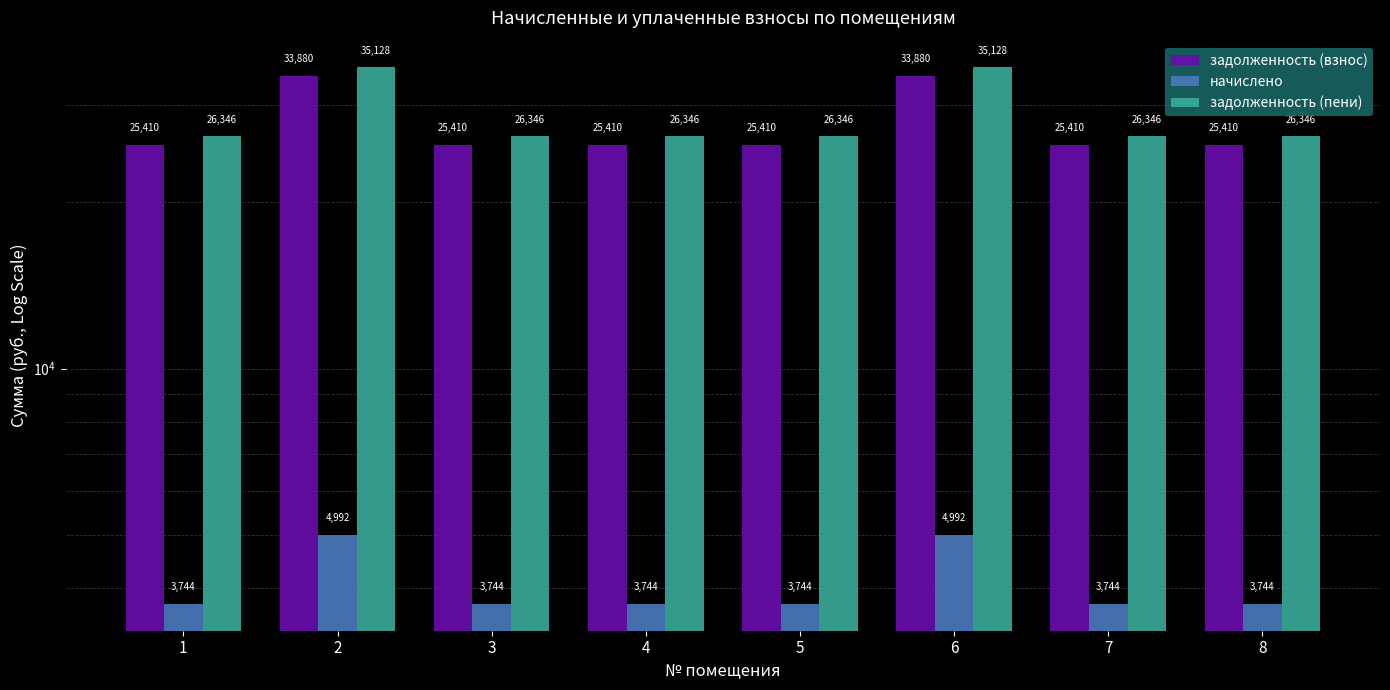

How many data points does each series have?

8